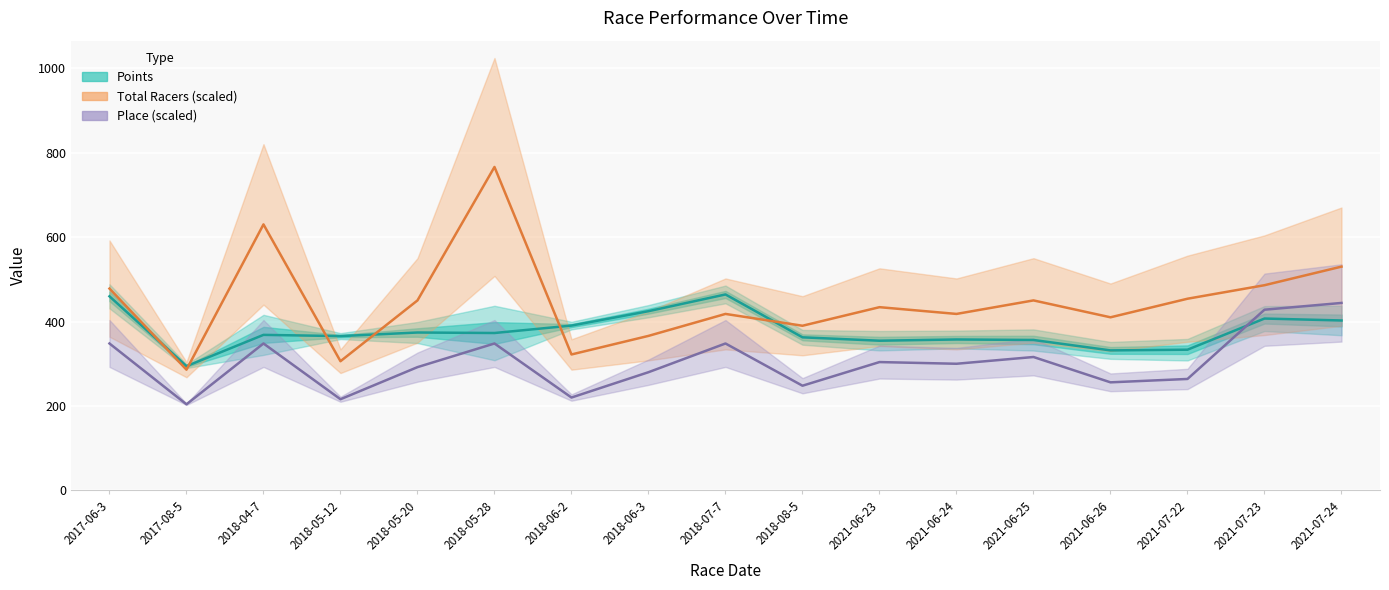

Where is the first local minimum for Points?

2017-08-5